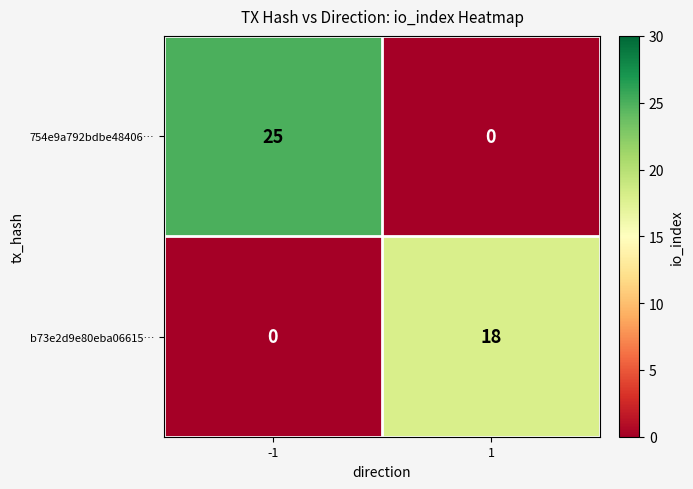

Count the number of categories in the chart.

2